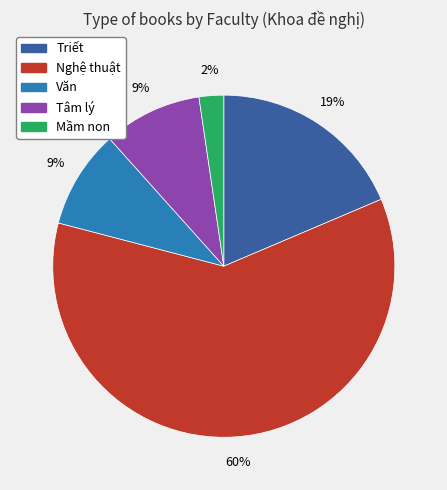

What is the smallest slice in the pie chart?

Mầm non